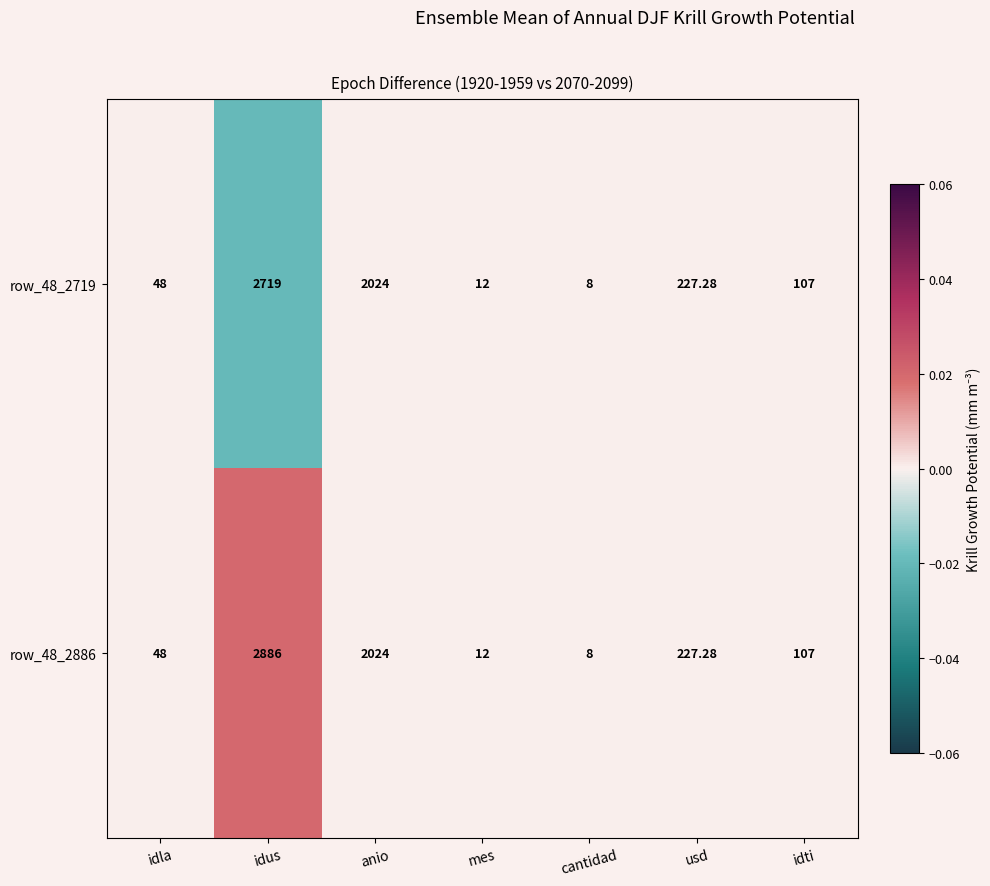

Which series has the widest spread of values?

row_48_2886